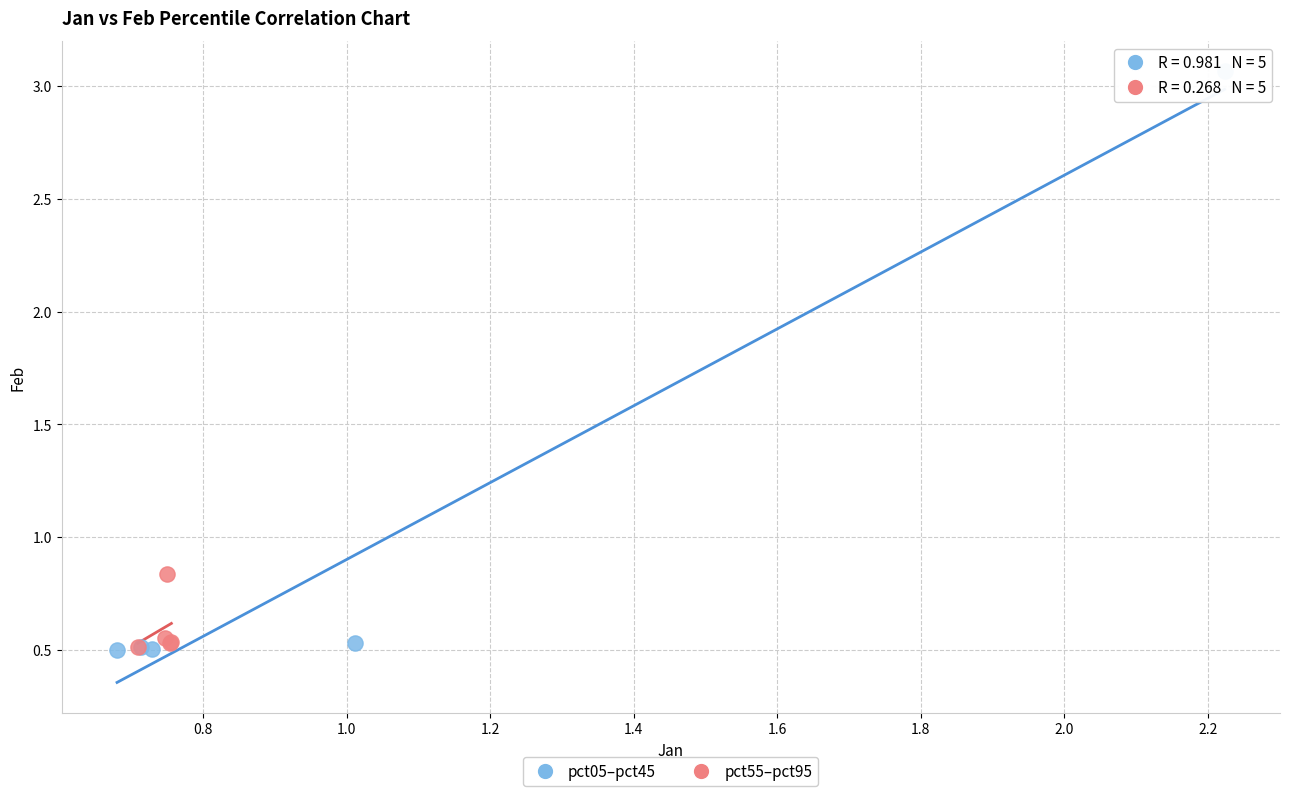

Which series has the largest Y range (max minus min)?

pct05–pct45